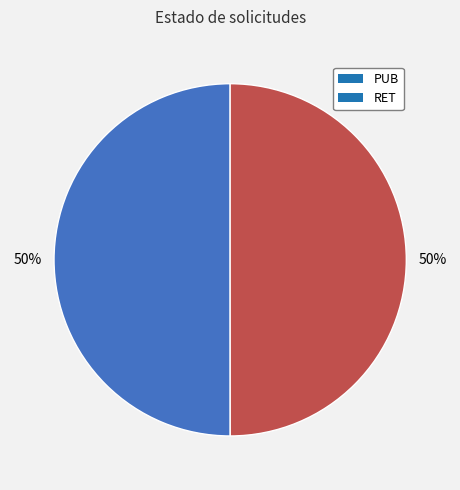

Is the sum of RET and PUB greater than half?

Yes